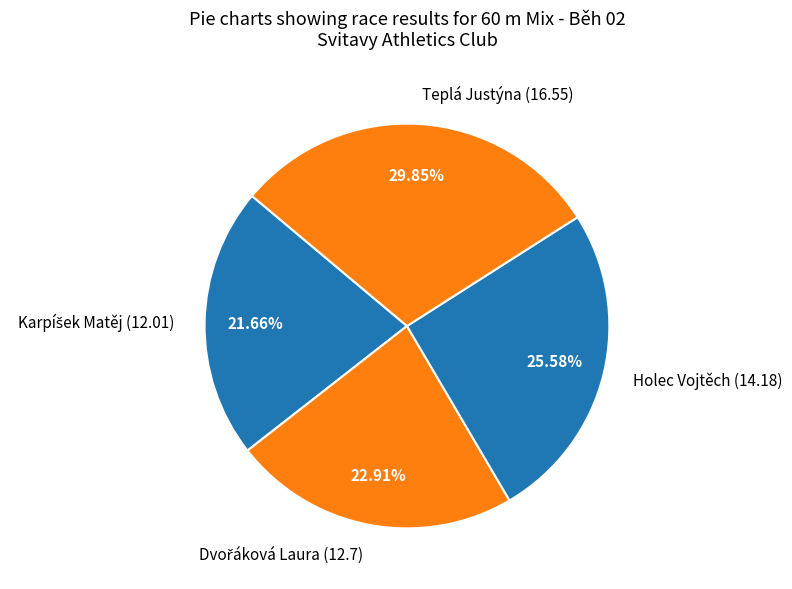

How many slices are in this pie chart?

4